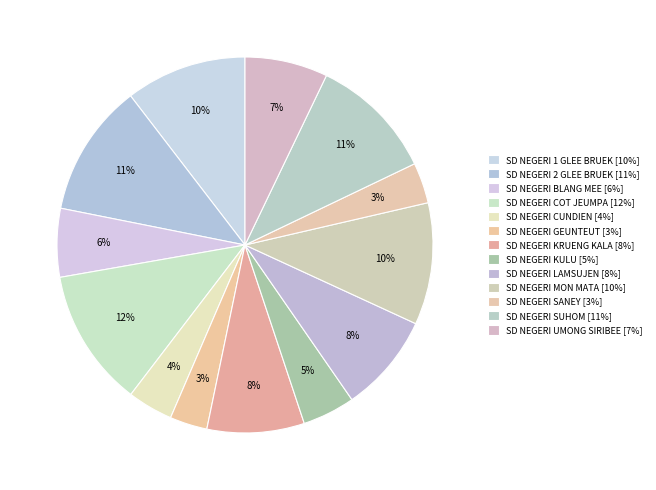

Combined, what portion of the pie is SD NEGERI CUNDIEN and SD NEGERI KRUENG KALA?

12.3%